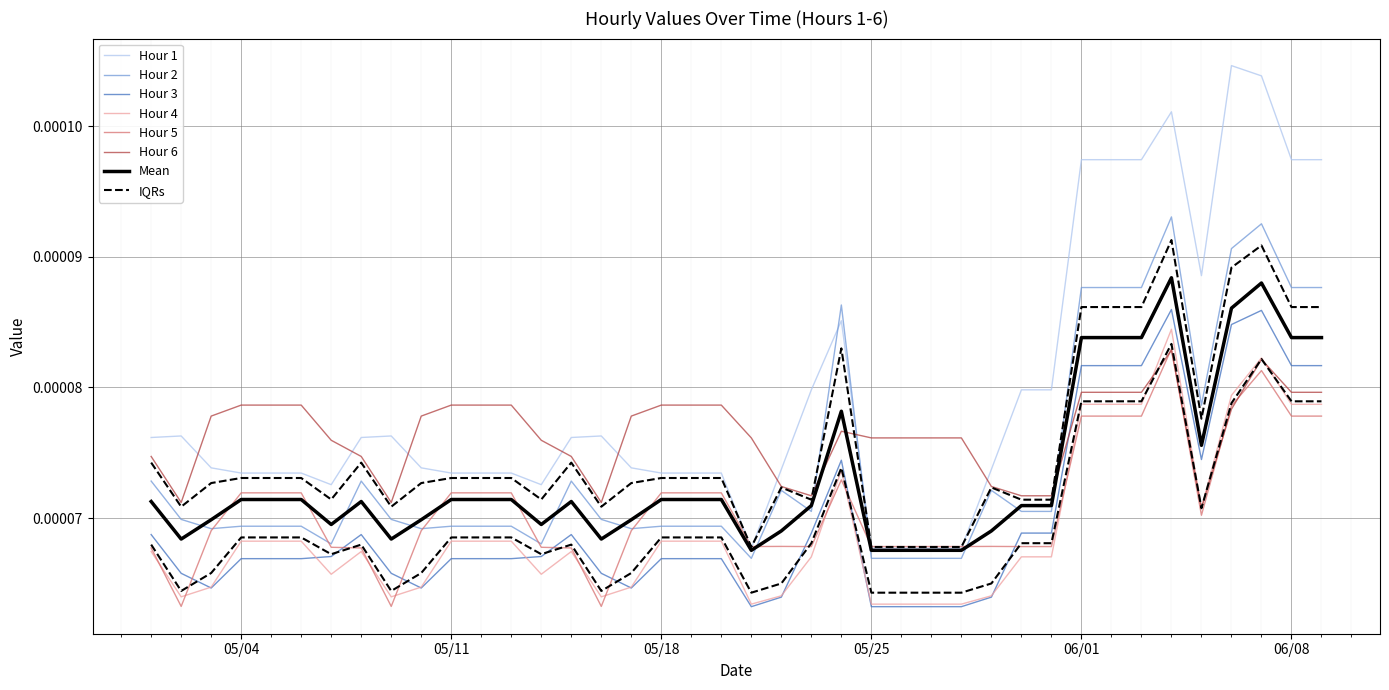

What is the label of the 23rd point from the left?

2021-05-23